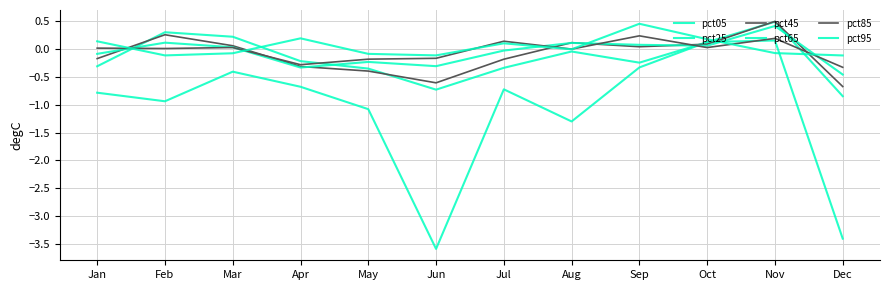

Where is the first local minimum for pct25?

Jun